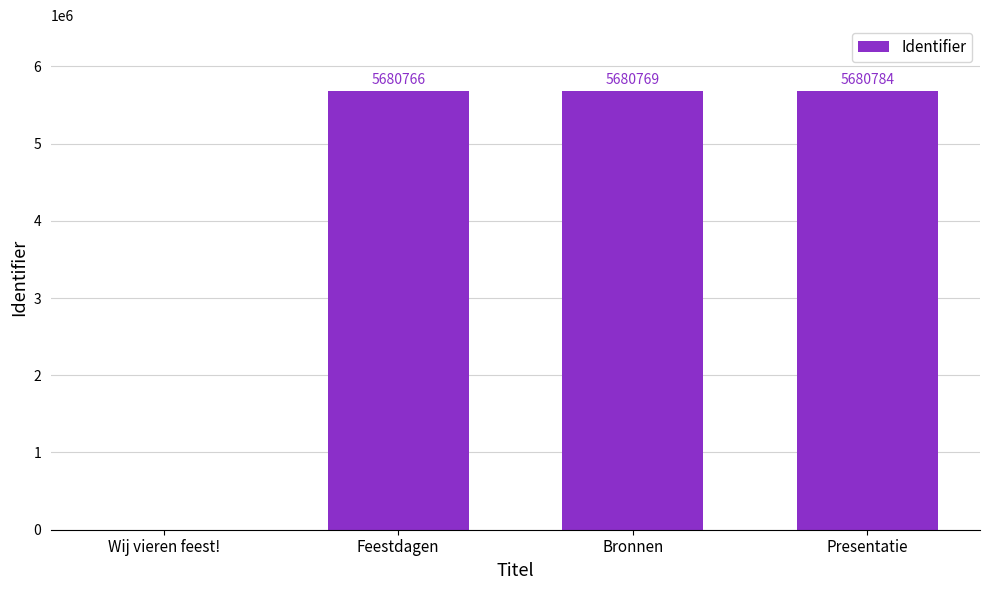

What is the greatest value displayed?

5680784